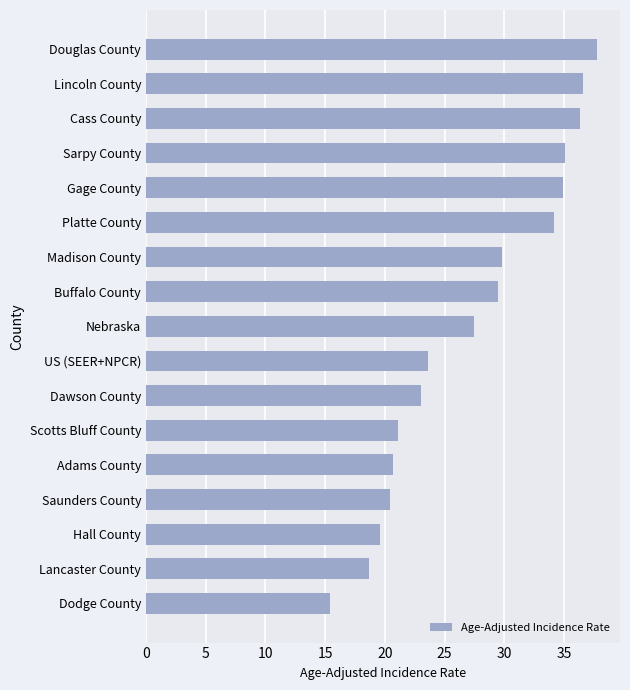

What is the average value?

27.3